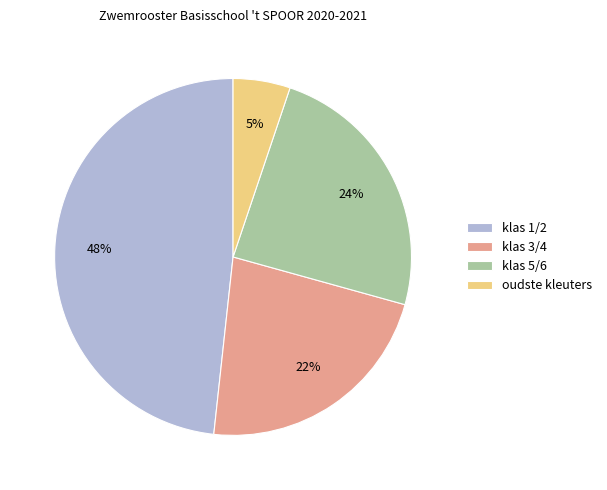

How many slices are in this pie chart?

4